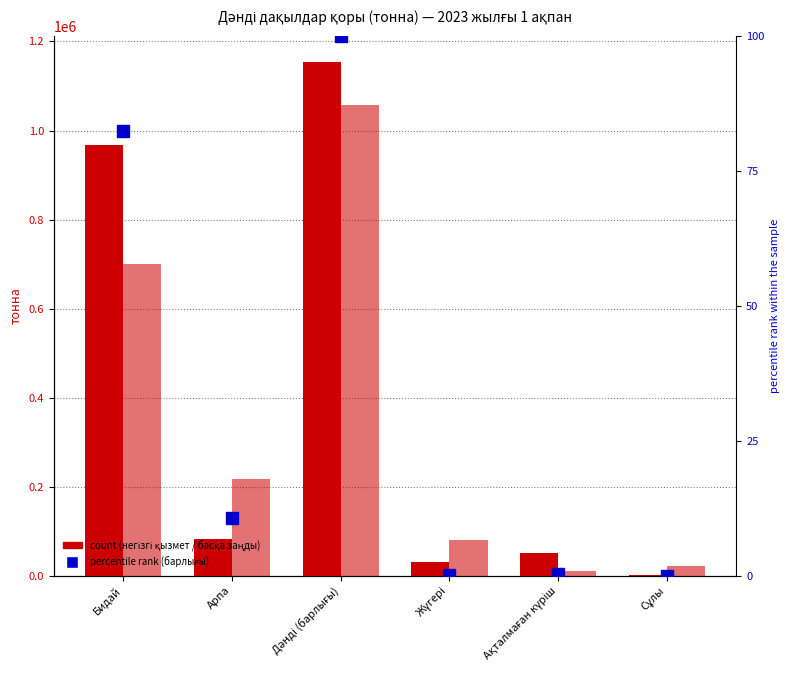

True or false: col_2 (негізгі қызмет) has a value of 2358.2 at Сұлы.

True